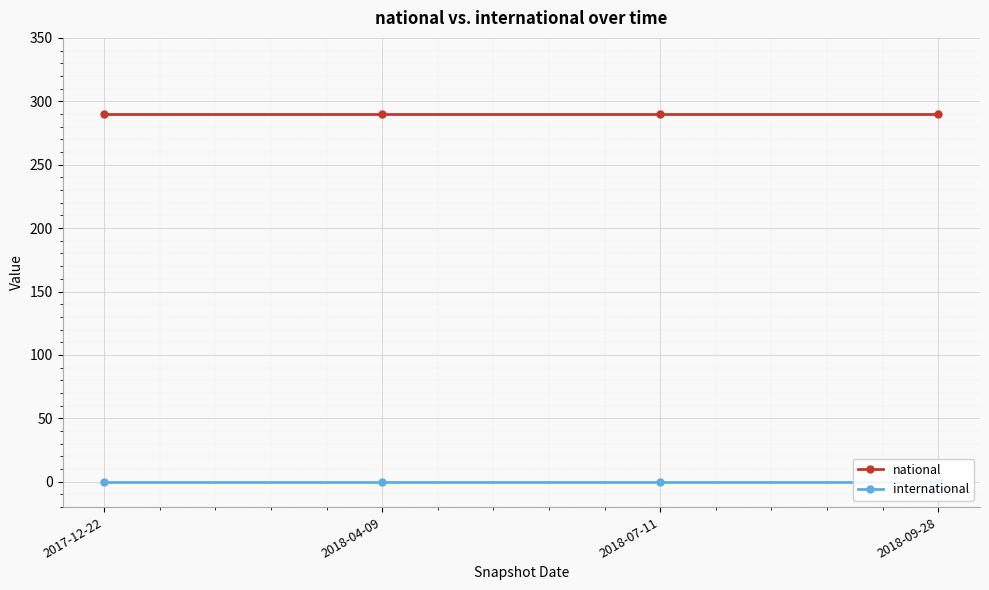

What are all the series names shown in the legend?

national, international